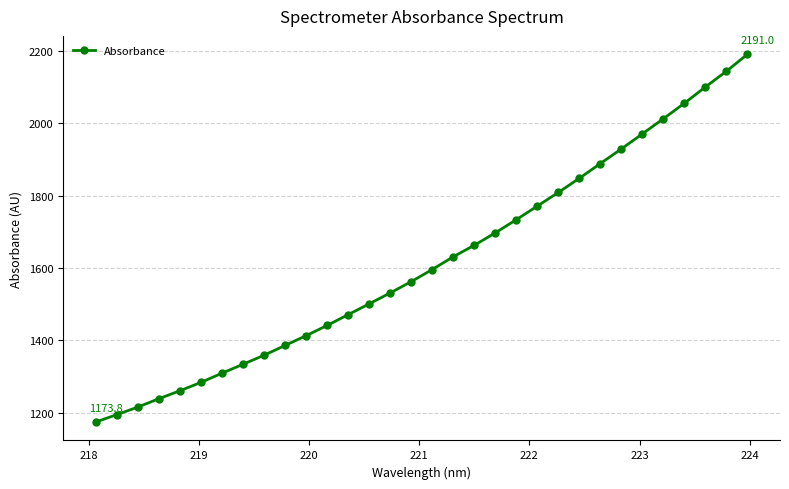

What is the value of the 22nd point from the left?

1771.2